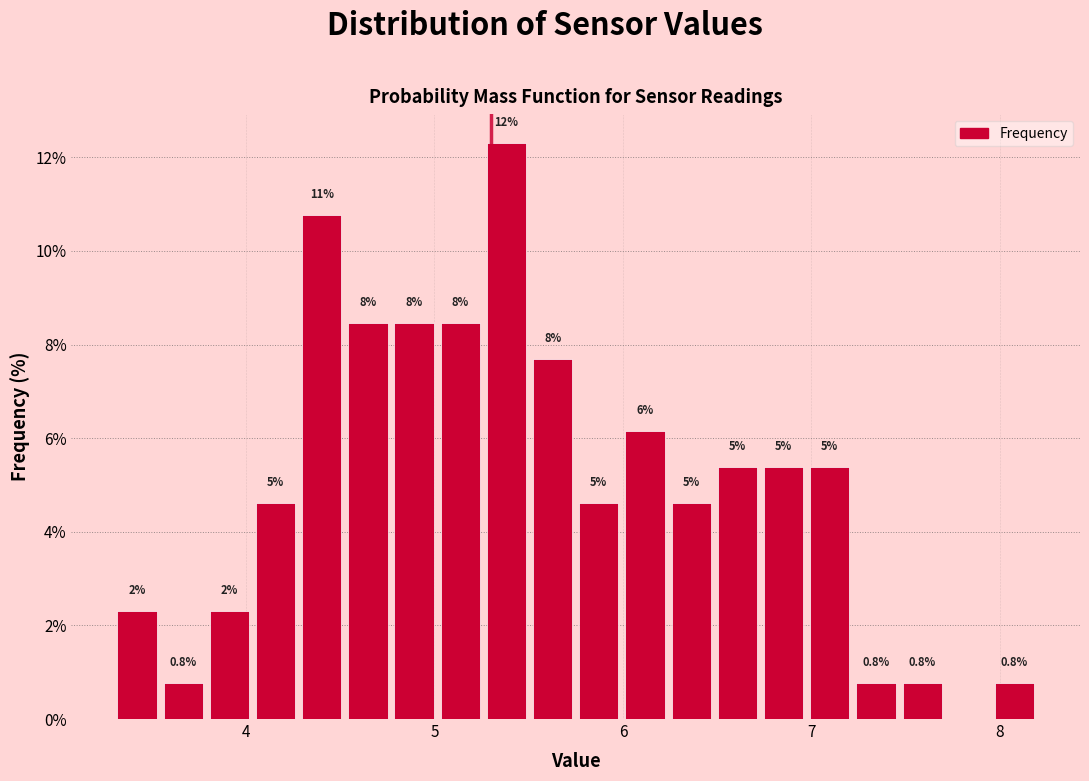

Around what value on the x-axis is the tallest bar? Give the approximate position of its centre, as read against the axis.

5.4